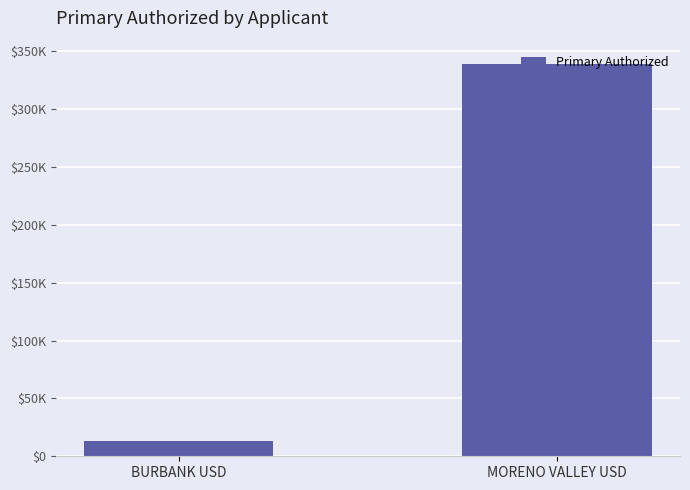

What is the minimum value shown in the chart?

13052.4